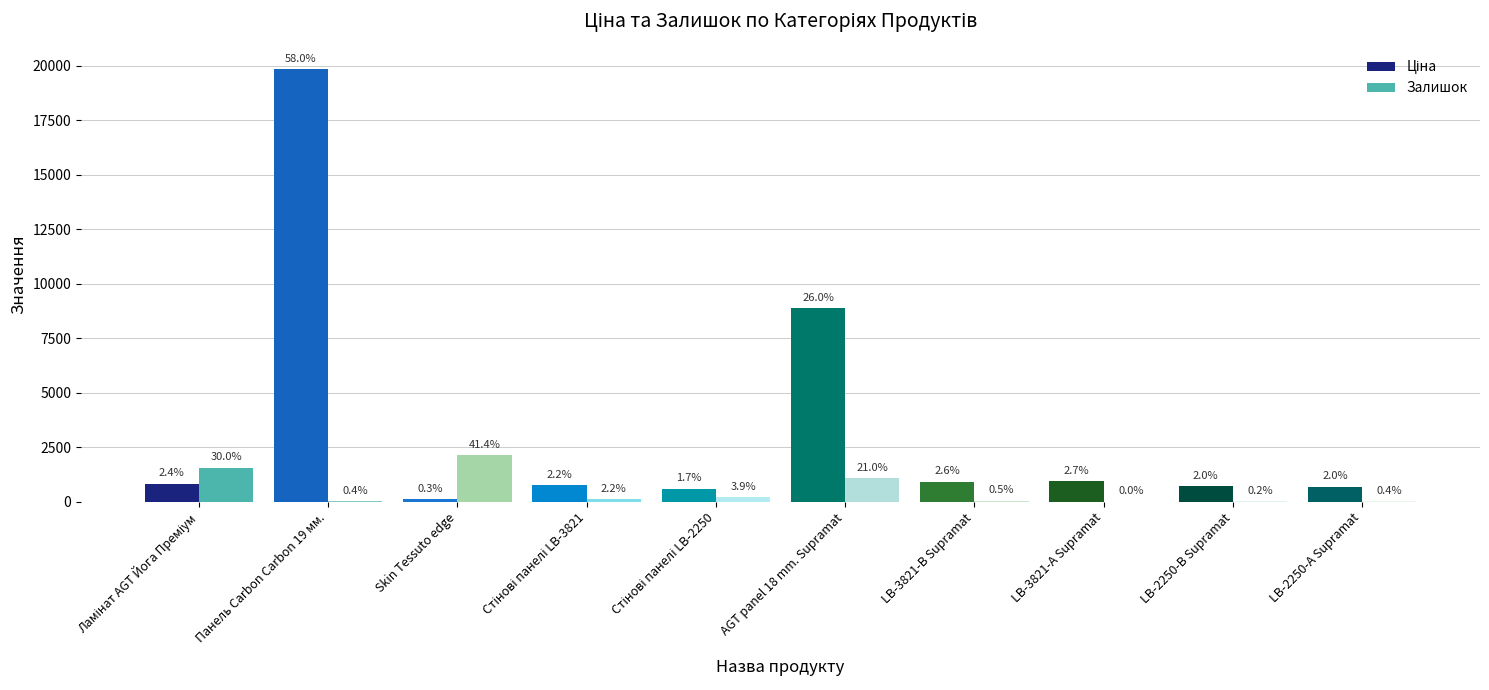

What is the value of the Залишок bar at the 9th from the left?

8.0